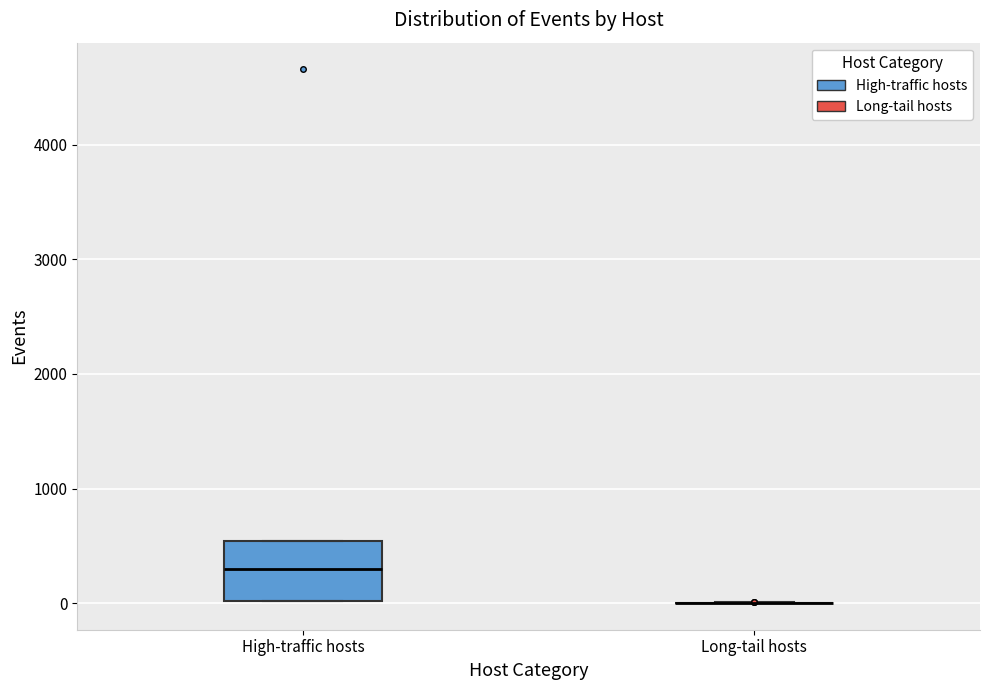

Reading left to right, transcribe this box plot: for each box, give where its median line is, the range the box spans, and where its two whiskers end, as read against the y-axis. The values are not printed on the chart, so give them approximately, as read against the axis.

High-traffic hosts: median 300, box 0 to 500, whiskers 0 to 500
Long-tail hosts: box collapsed to a line at 0, whiskers 0 to 0